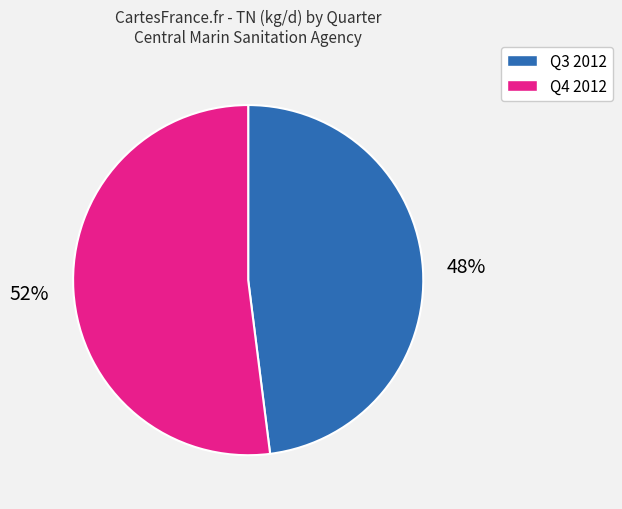

Does any single category account for the majority?

Yes